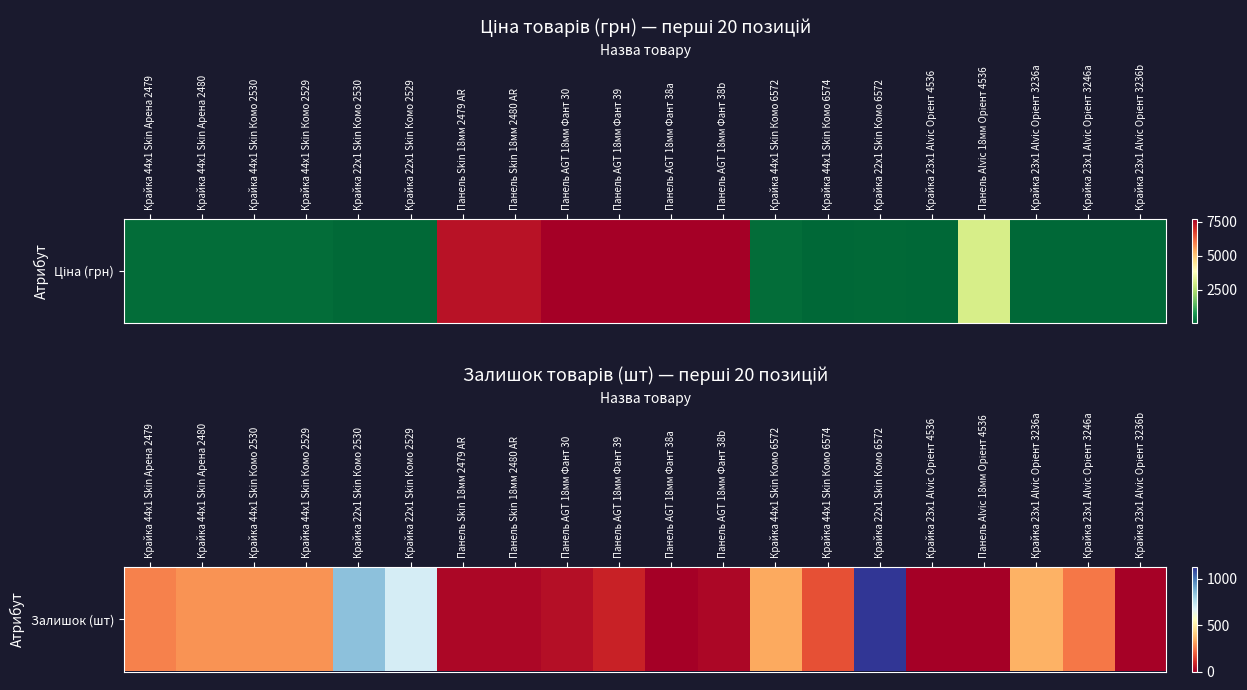

Reading right to left, transcribe all the data shown in this chart.

7	242	347	1	3	1124	173	331	18	0	83	38	21	20	698	845	290	290	290	260